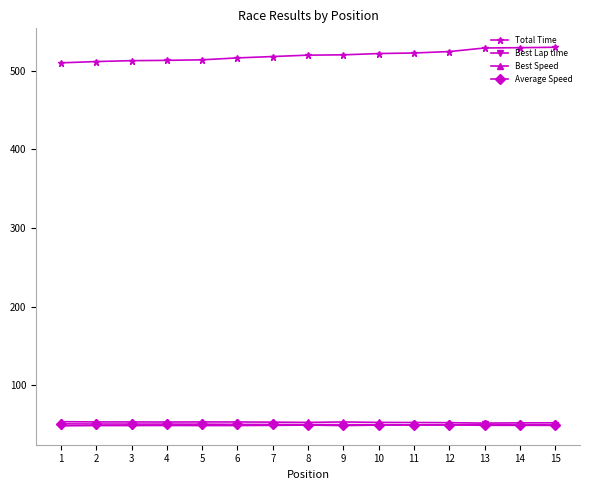

What is the difference between the maximum and second lowest values in the Total Time series?

18.2